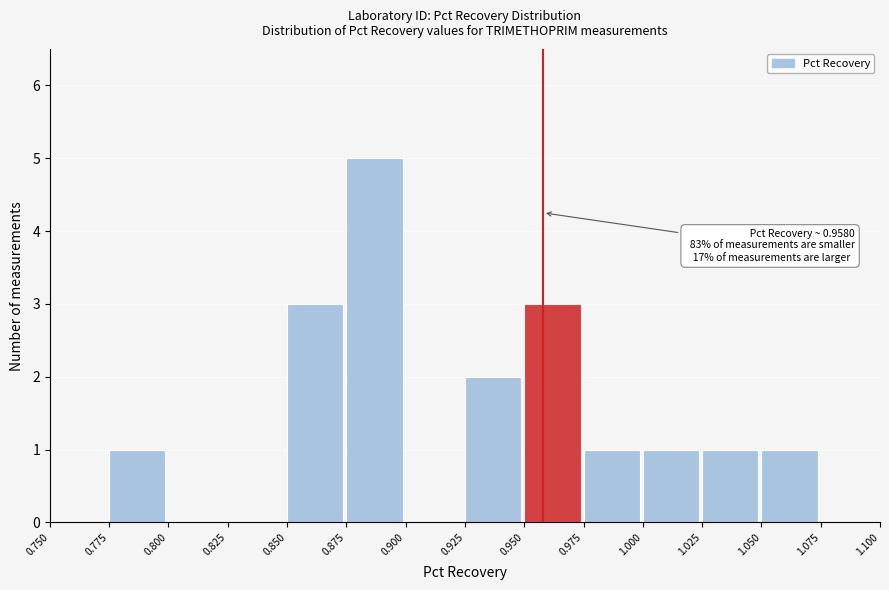

Which range on the x-axis has the tallest bar?

0.875 to 0.900